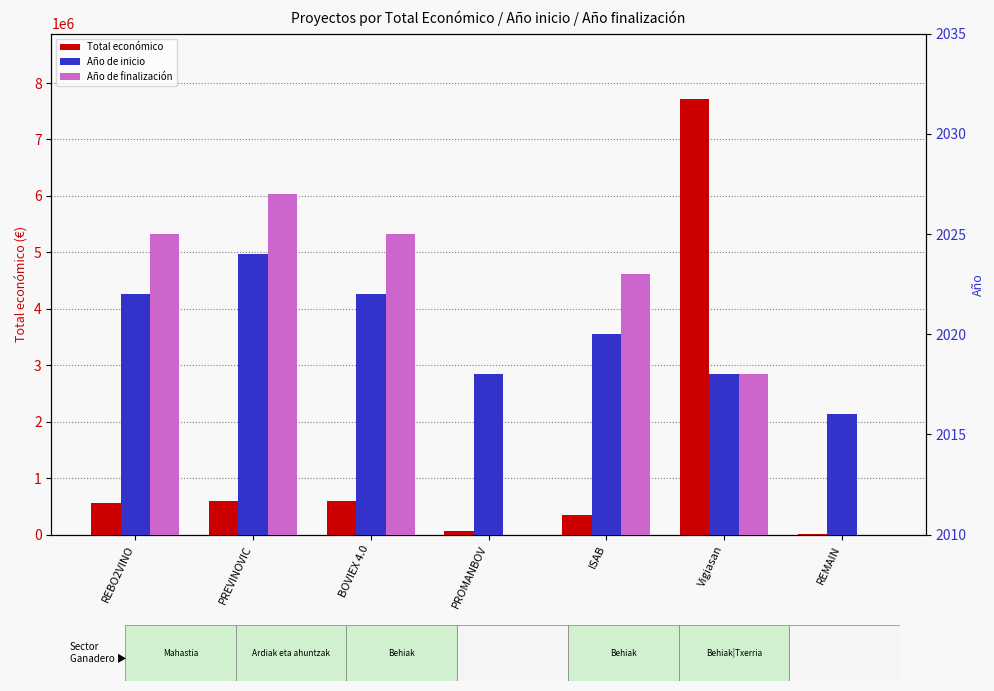

How many data points in Total económico are less than 563721?

3